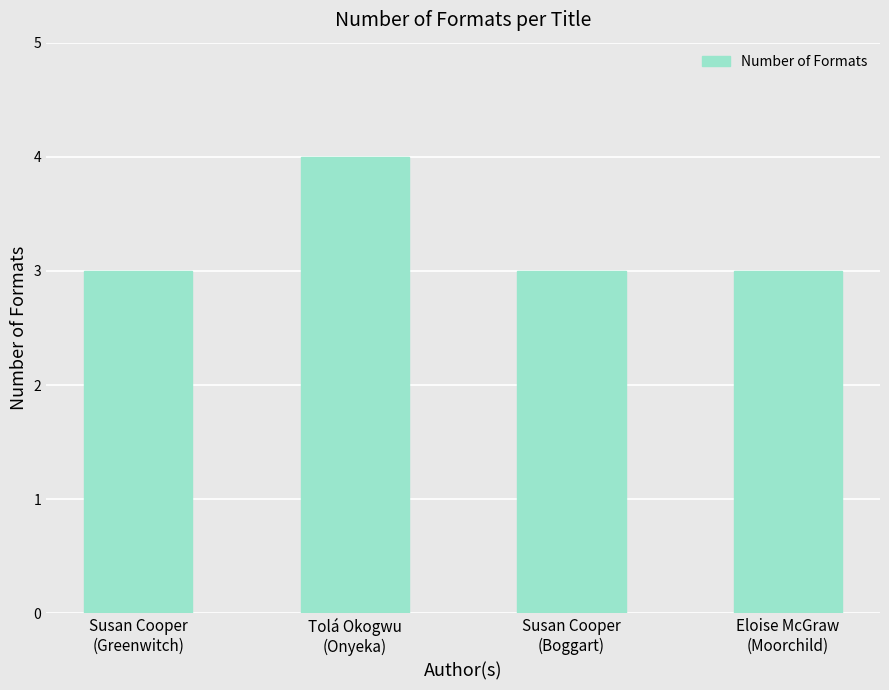

What position from the right is Susan Cooper
(Greenwitch)?

4